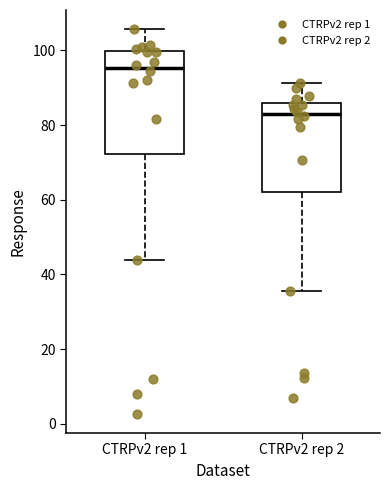

Comparing the boxes themselves (not the whiskers), which one is the tallest?

CTRPv2 rep 1